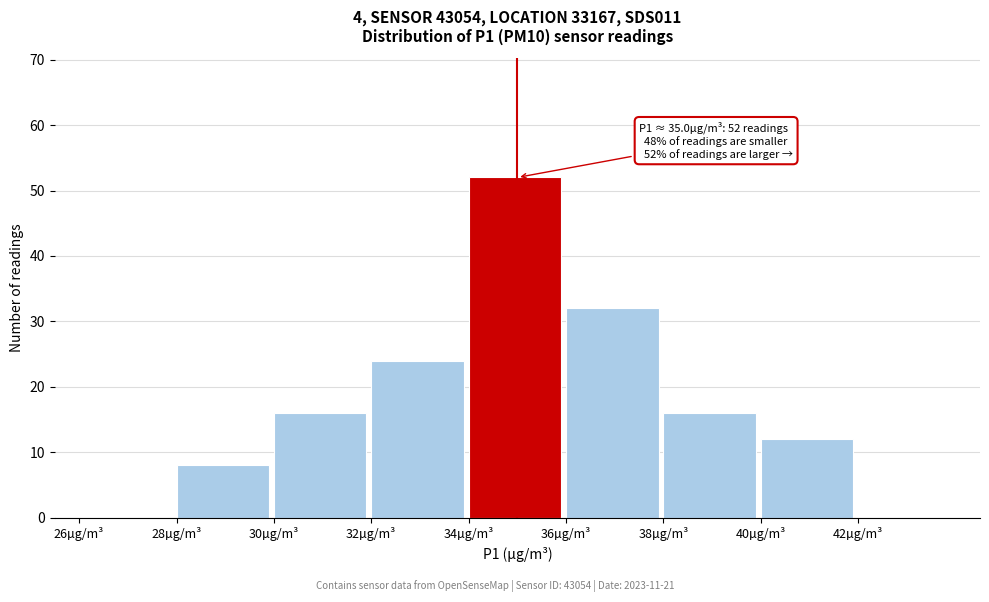

Which range on the x-axis has the tallest bar?

34 to 36